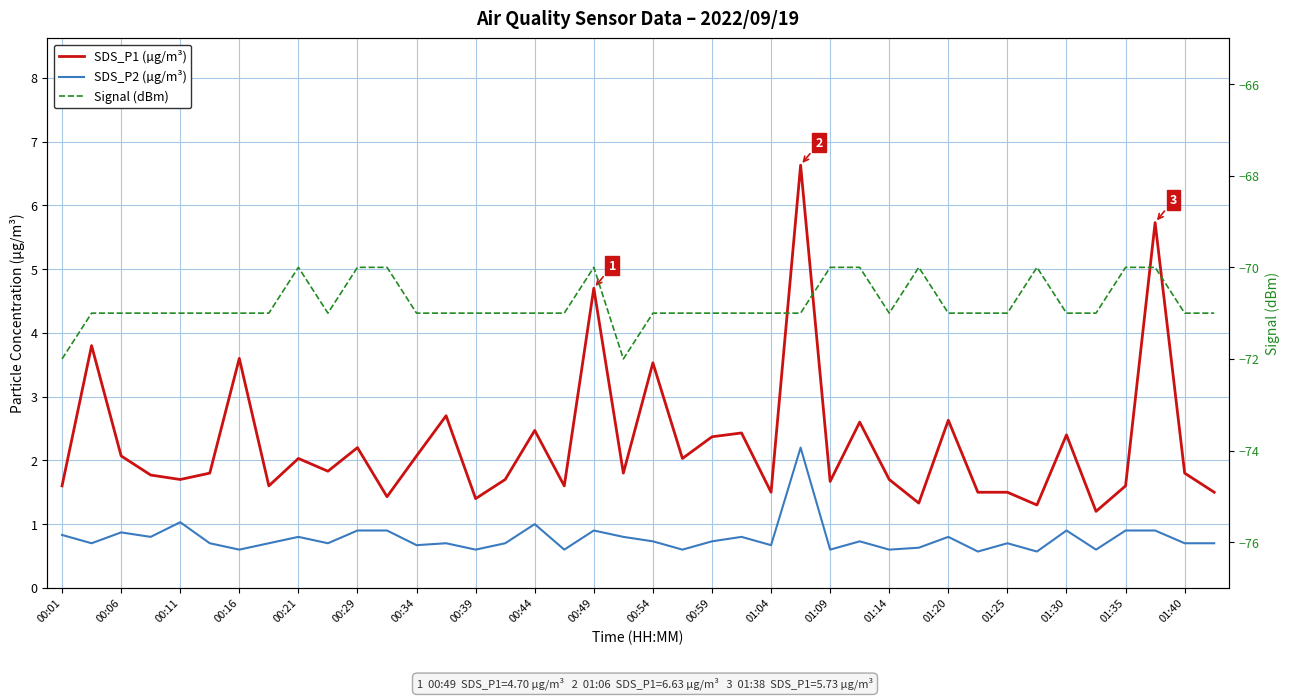

True or false: SDS_P2 (µg/m³) and SDS_P1 (µg/m³) intersect in this chart.

False